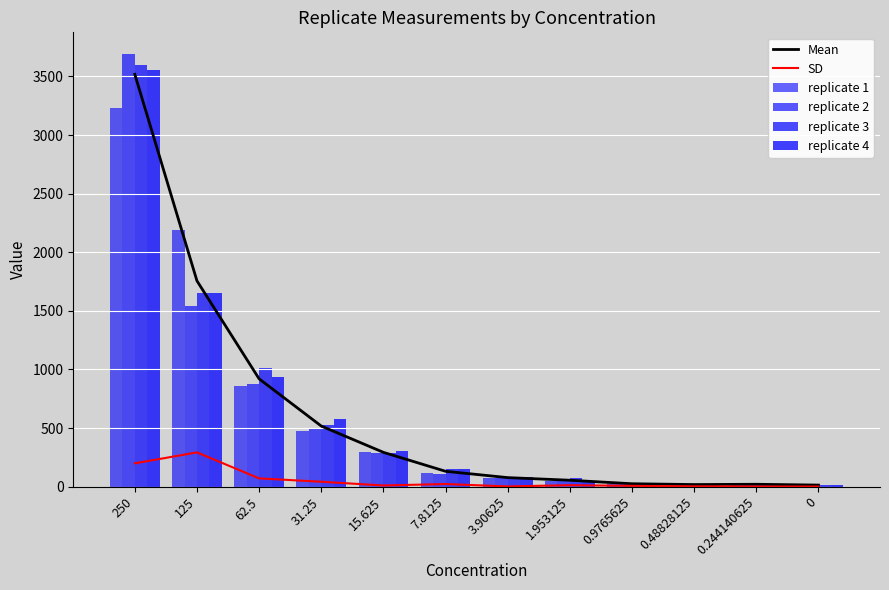

How many data points in replicate 4 are less than 150?

6